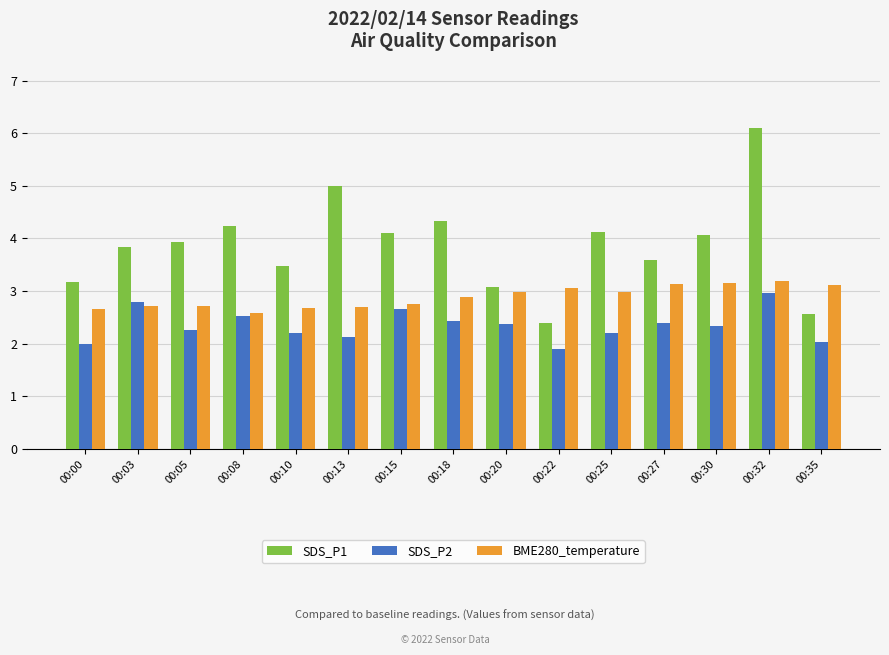

What value does the BME280_temperature series have at 00:18?

2.9